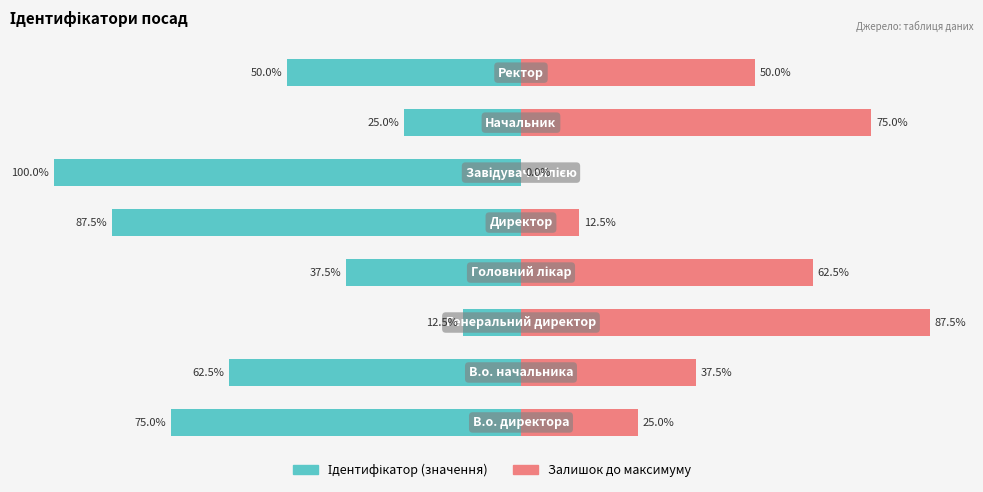

What are all the series names shown in the legend?

Ідентифікатор (значення), Залишок до максимуму